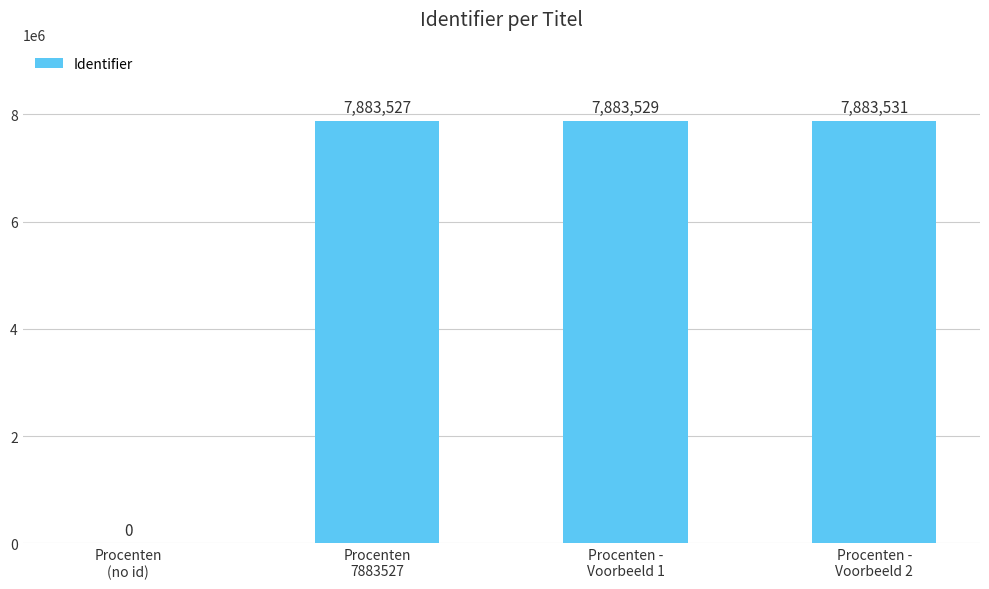

What is the sum of all values?

23650587